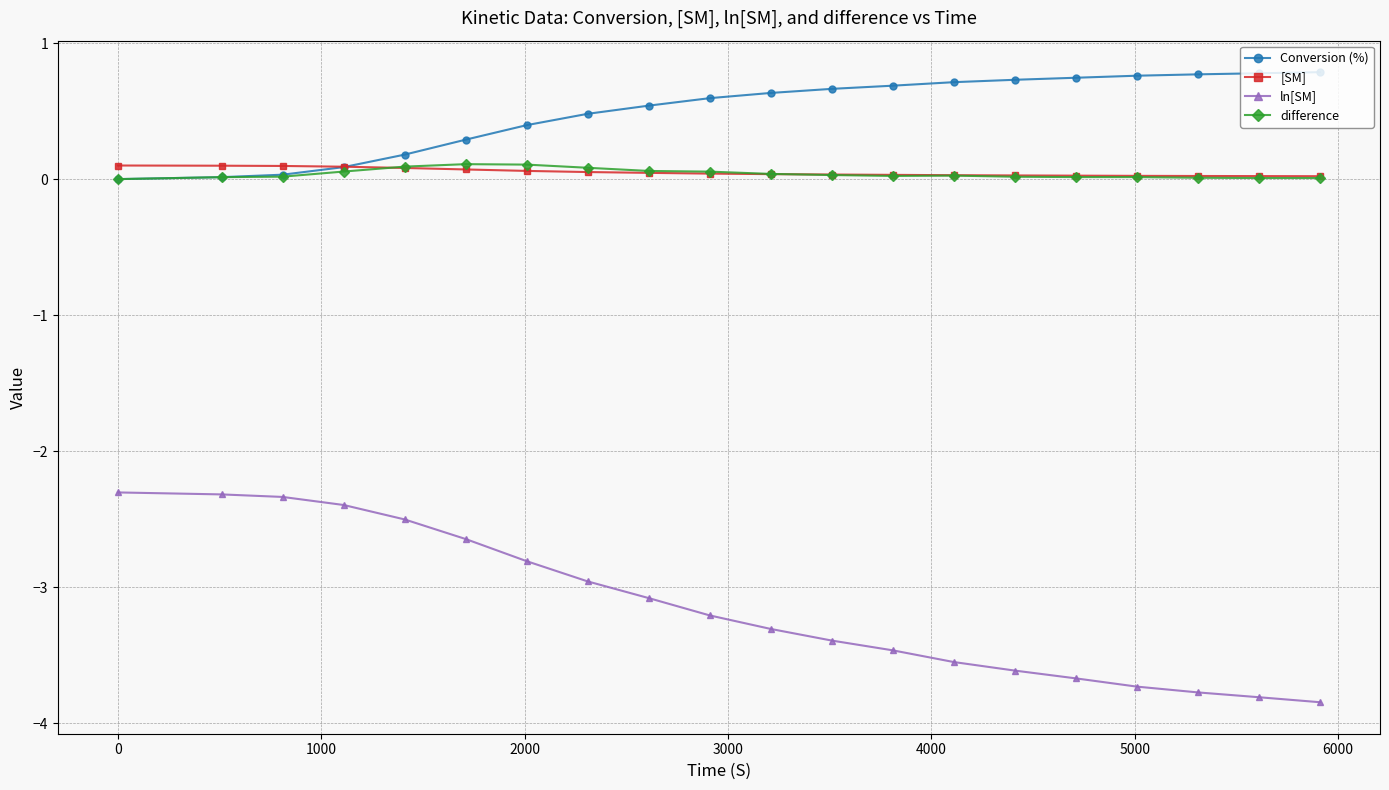

True or false: difference has more than 1 points higher than both neighbors.

True